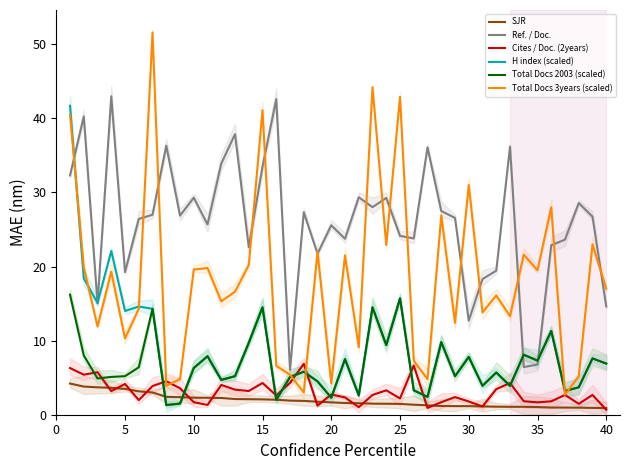

True or false: H index (scaled) has a value of 14.5 at 15.

True